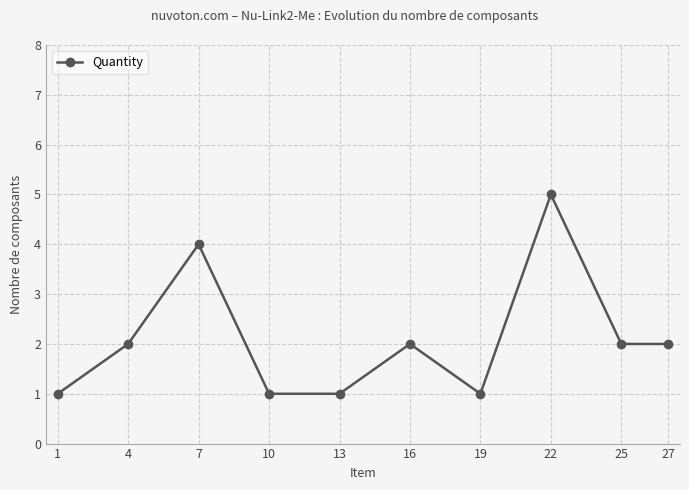

Read the value at 1.

1